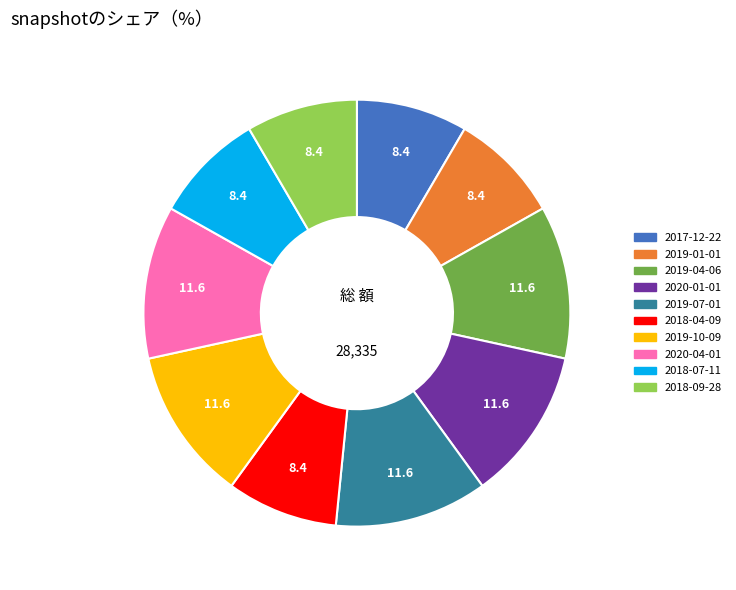

True or false: 2018-04-09 accounts for 8% of the total.

True